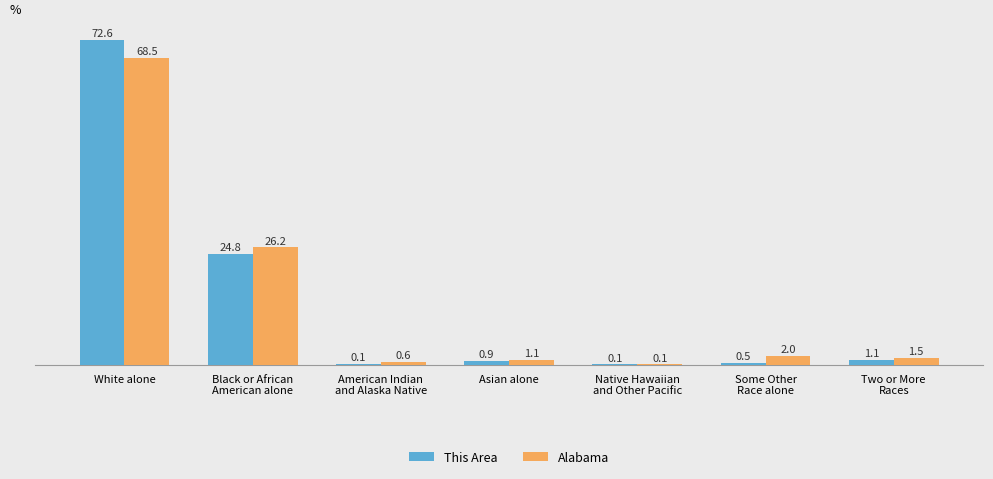

What is the difference between the This Area values at Black or African
American alone and White alone?

47.8